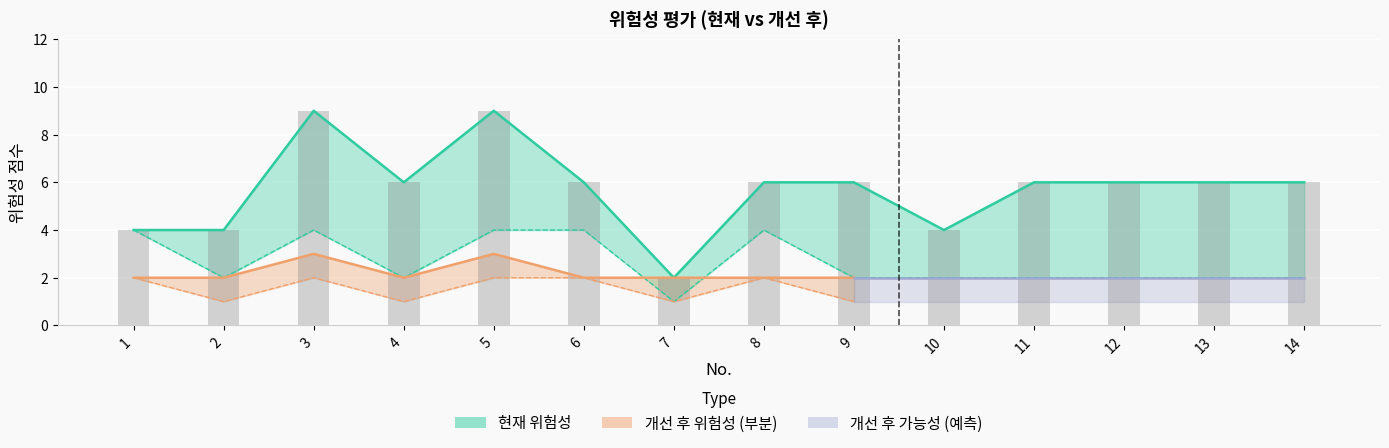

How many data points in 개선후위험성 are less than 2?

1